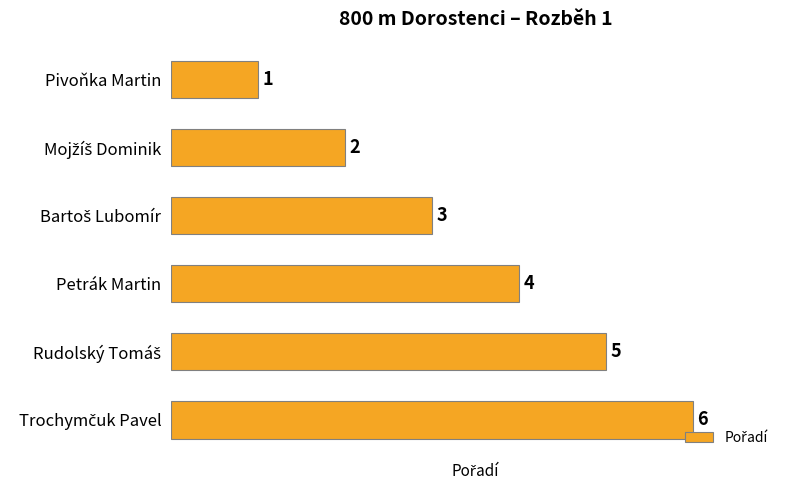

What is the sum of all values?

21